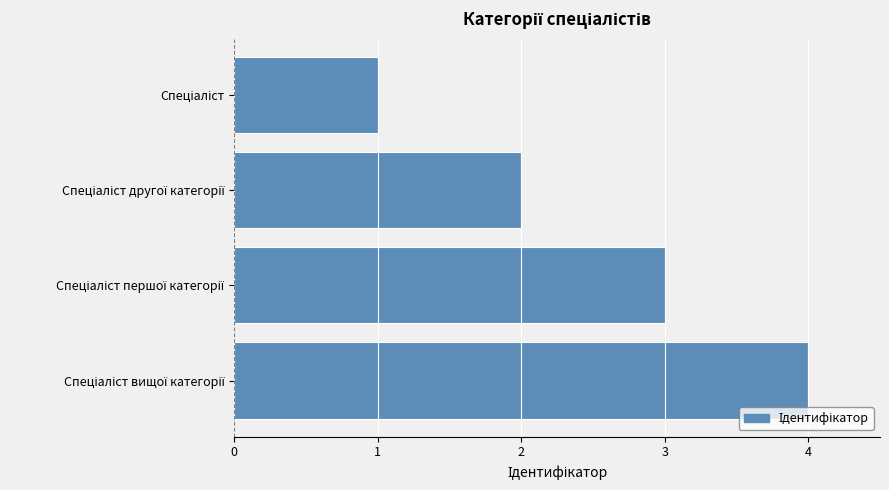

What is the difference between the maximum and minimum values?

3